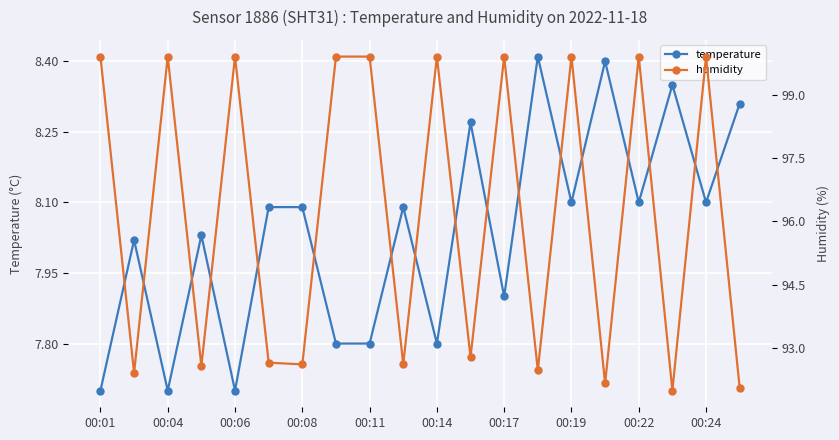

Which category has the highest value in the humidity series?

00:01